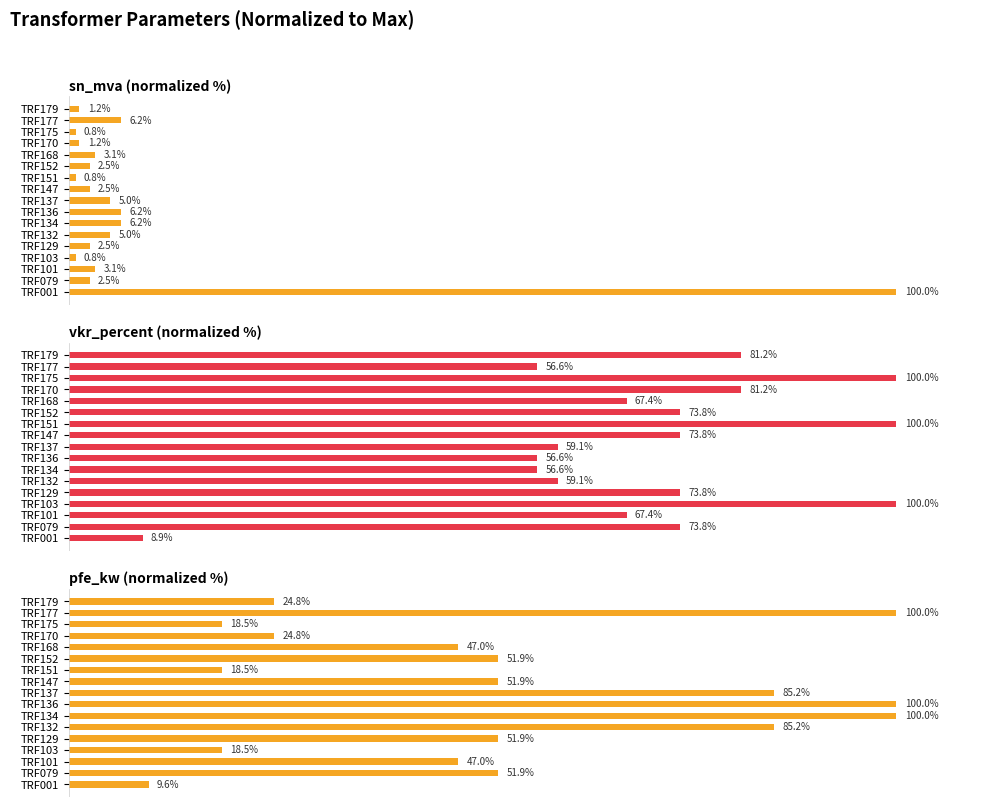

Which series has the largest total across all categories?

vkr_percent (normalized %)